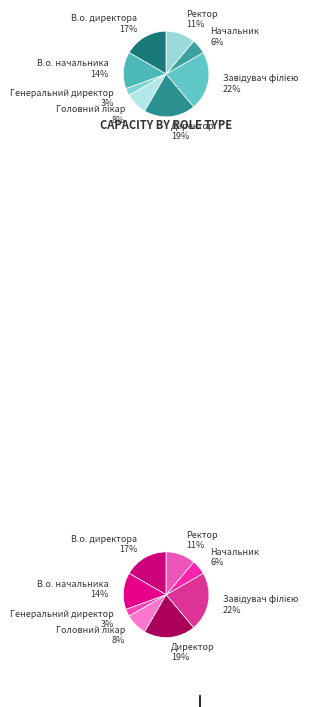

What percentage is the В.о. директора slice, to the nearest percent?

17%